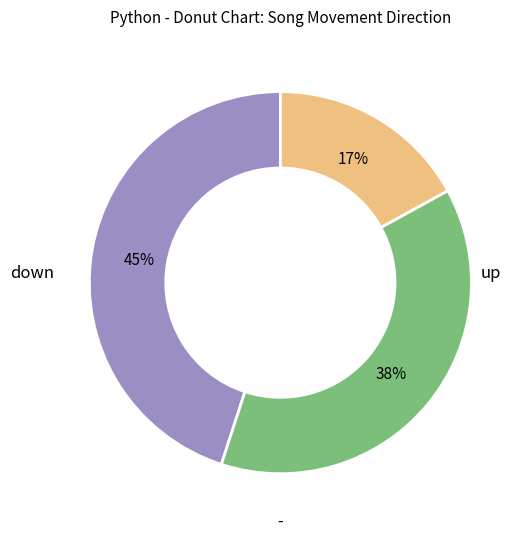

Rank the categories by value from lowest to highest.

-, up, down